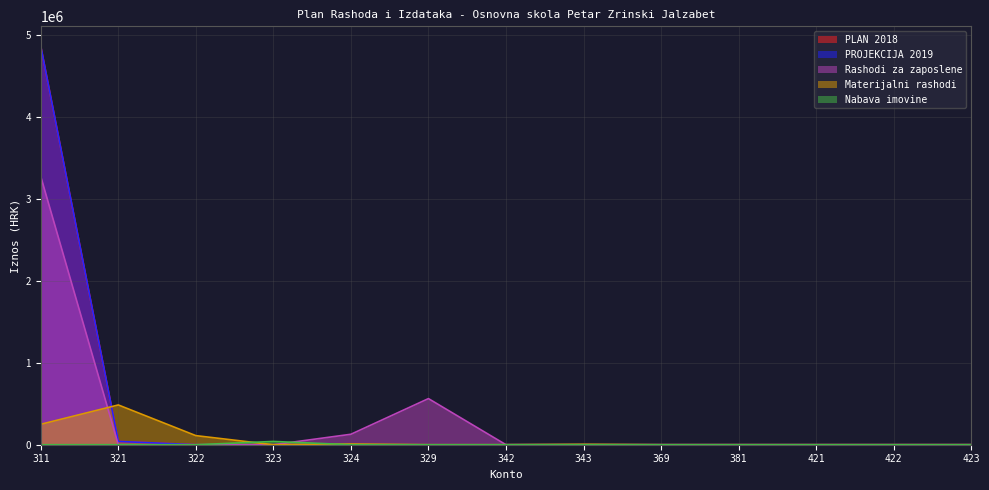

True or false: PROJEKCIJA 2019 and Rashodi za zaposlene cross at least once.

False